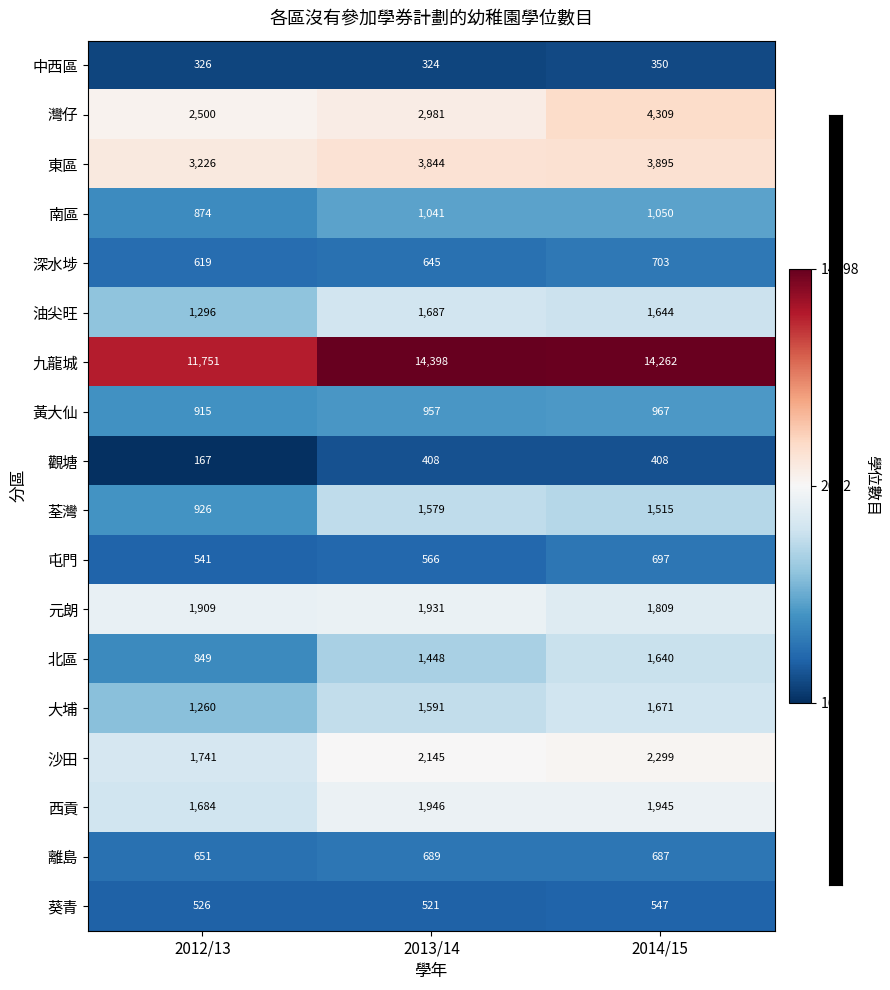

Read the 元朗 value at 2014/15, to the nearest 5.

1810